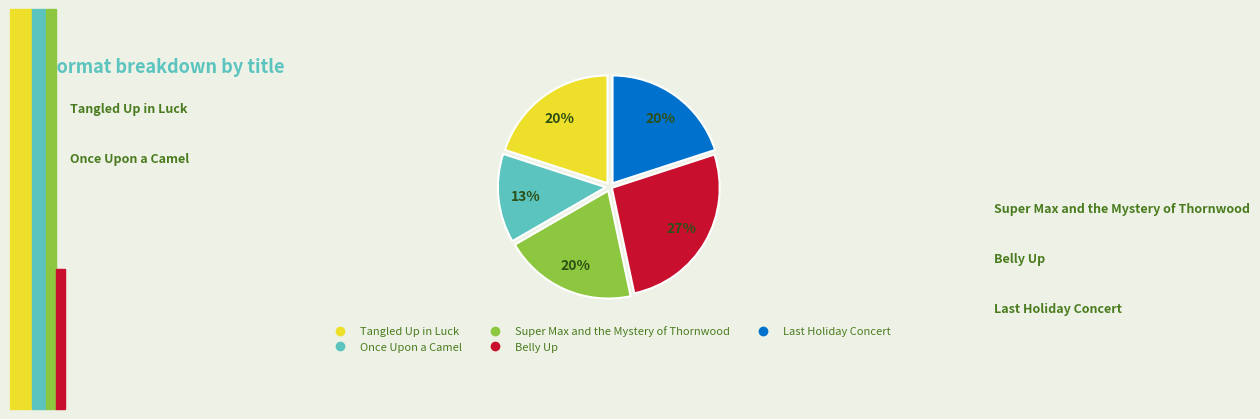

Which category has the biggest portion of the pie?

Belly Up